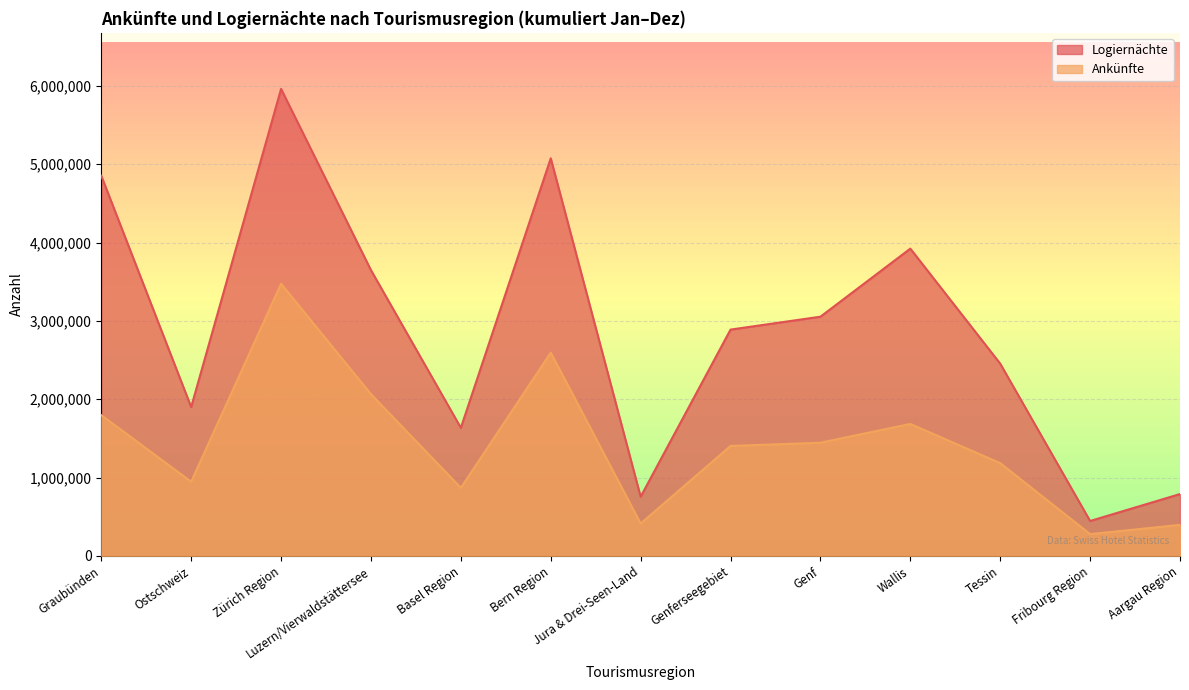

Is it true that Logiernächte equals 4853359 at Graubünden?

True